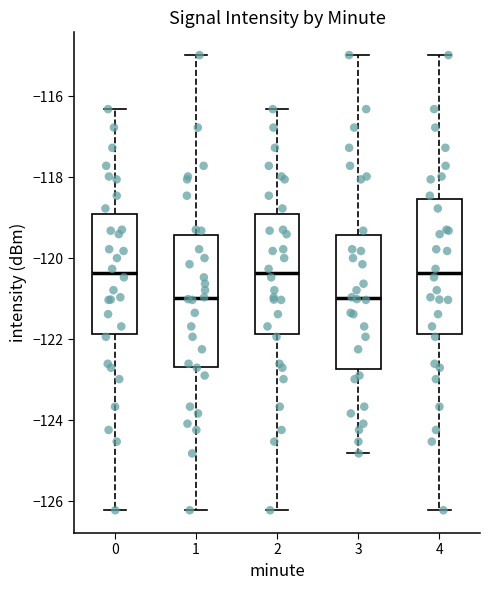

Reading left to right, read every box against the y-axis: the position of its median line, the range the box covers, and the ends of its whiskers. The values are not printed on the chart, so give them approximately, as read against the axis.

0: median -120.4, box -121.8 to -119.0, whiskers -126.2 to -116.4
1: median -121.0, box -122.6 to -119.4, whiskers -126.2 to -115.0
2: median -120.4, box -121.8 to -119.0, whiskers -126.2 to -116.4
3: median -121.0, box -122.8 to -119.4, whiskers -124.8 to -115.0
4: median -120.4, box -121.8 to -118.6, whiskers -126.2 to -115.0